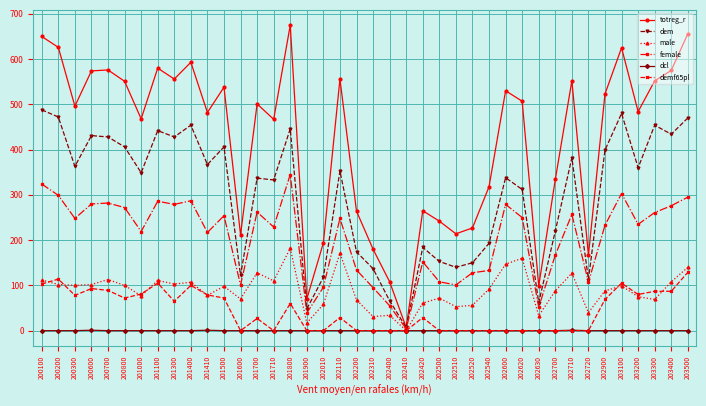

Where is female nearest to the value 174?

202700